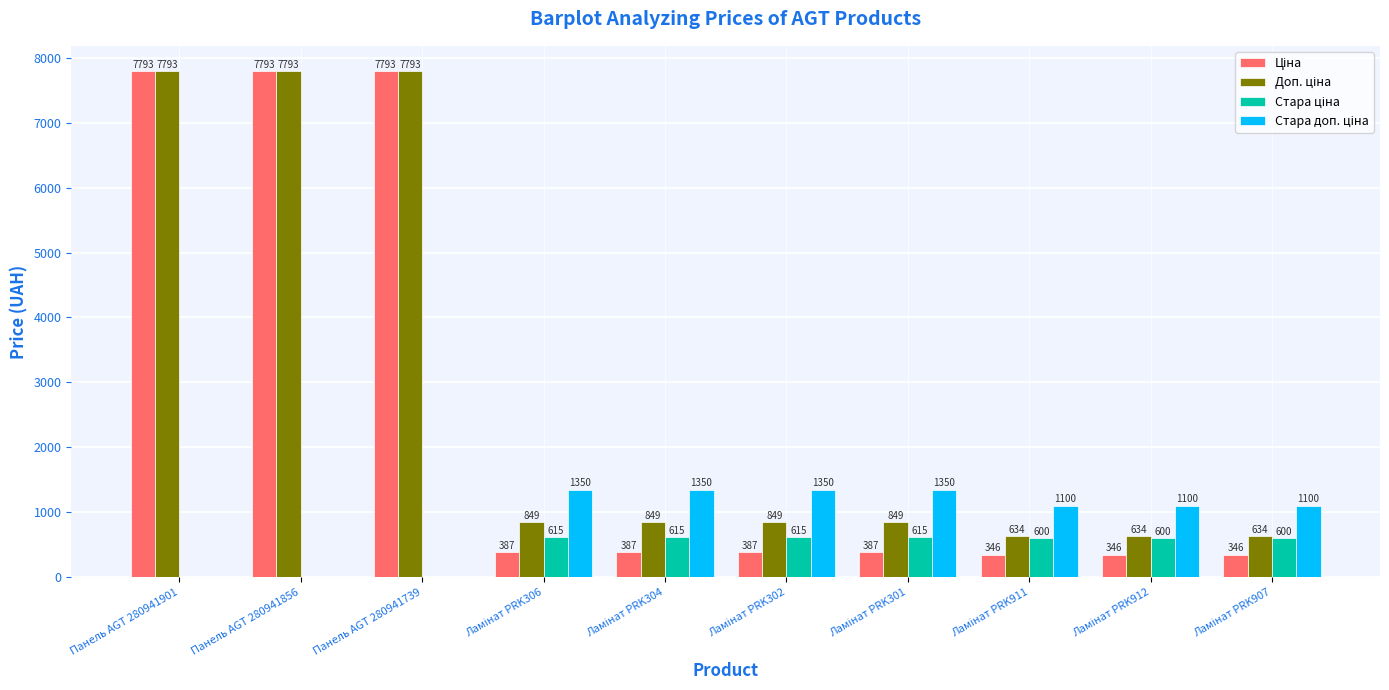

How many series are shown in this chart?

4